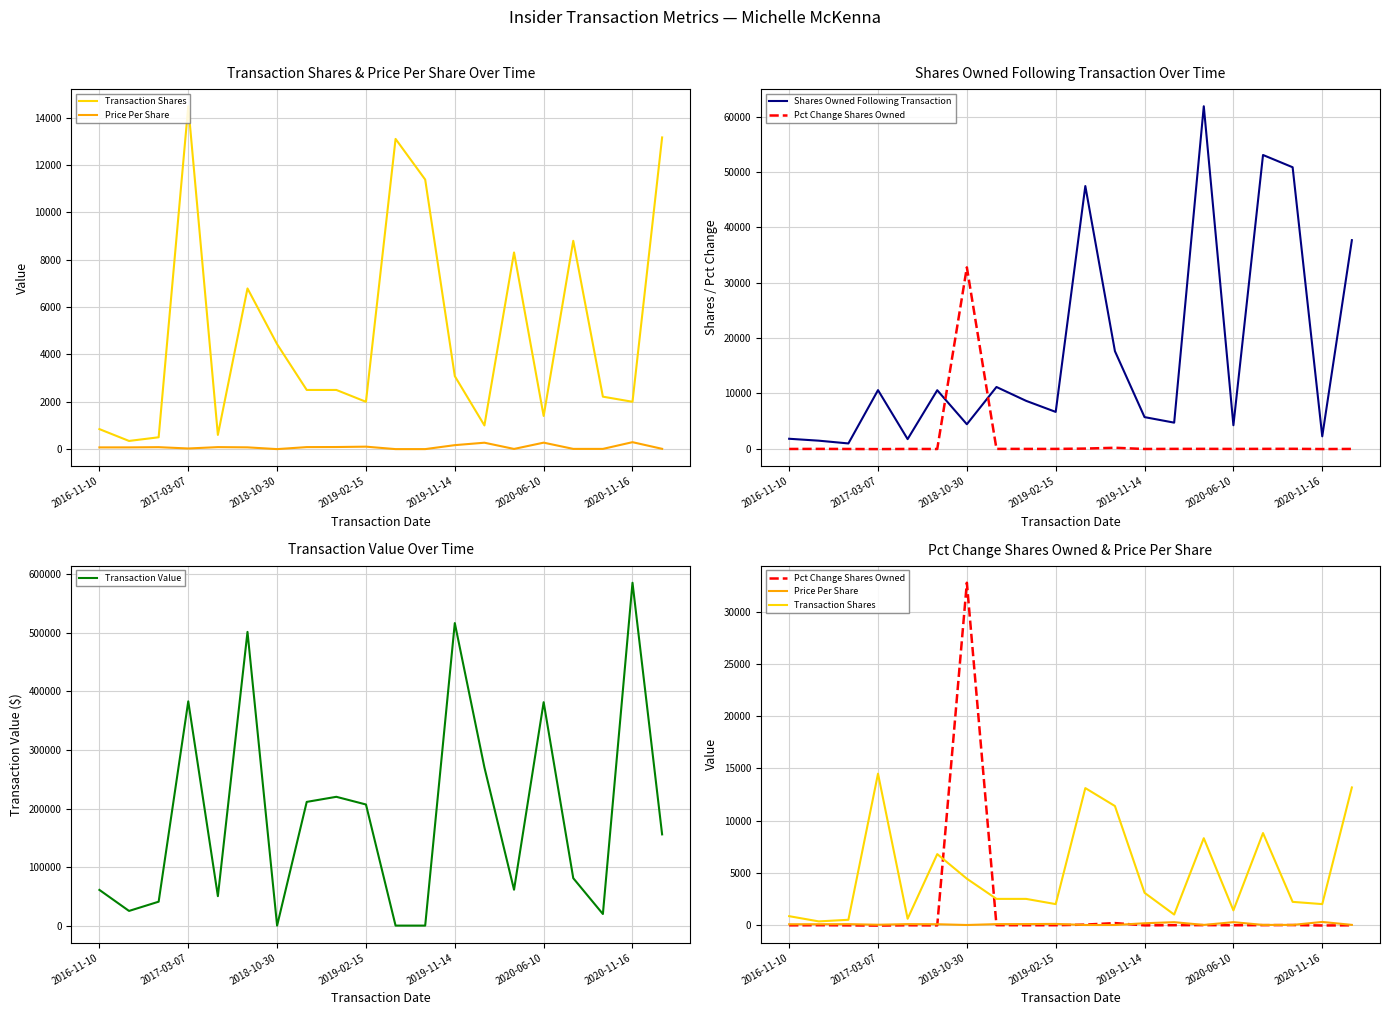

Which category has the highest value in the Transaction Value series?

2020-11-16